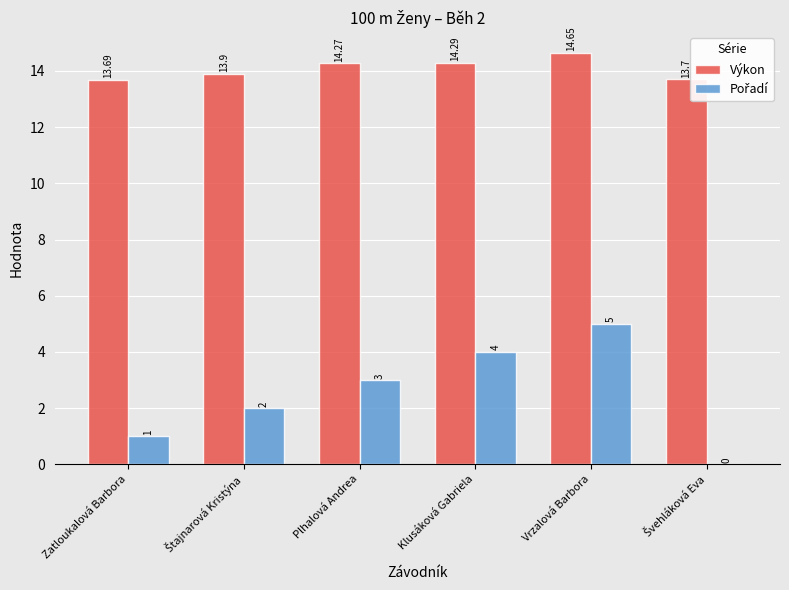

Which category has the highest value in the Výkon series?

Vrzalová Barbora